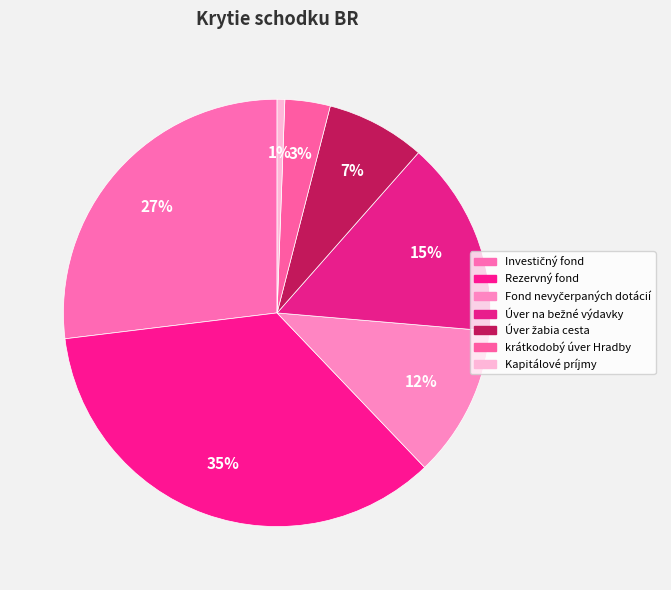

How many slices are in this pie chart?

7